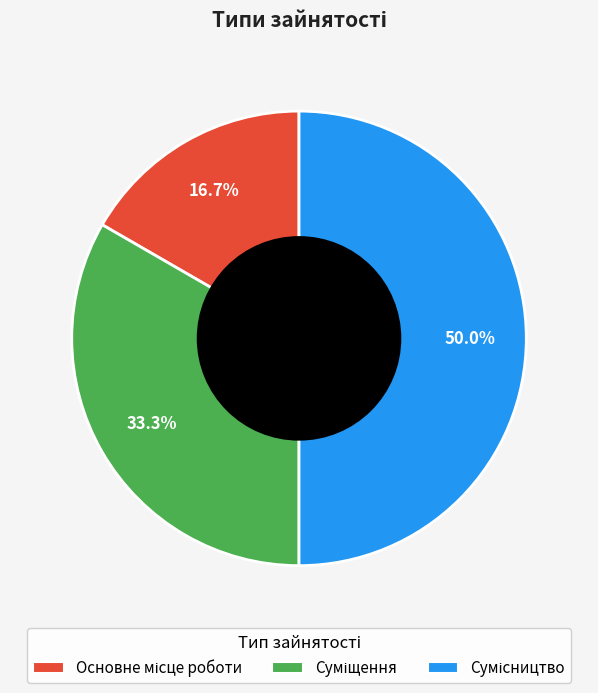

The Сумісництво slice represents 62% of the pie. True or false?

False